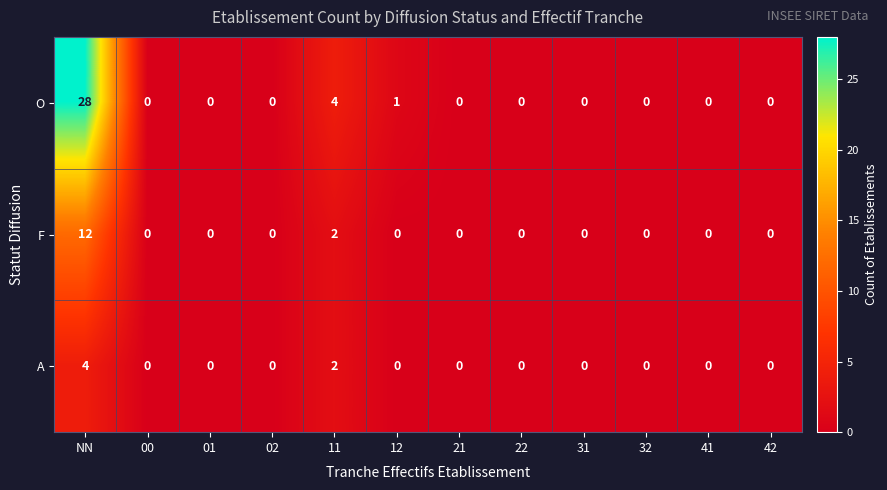

What is the total value across all series at 11?

8